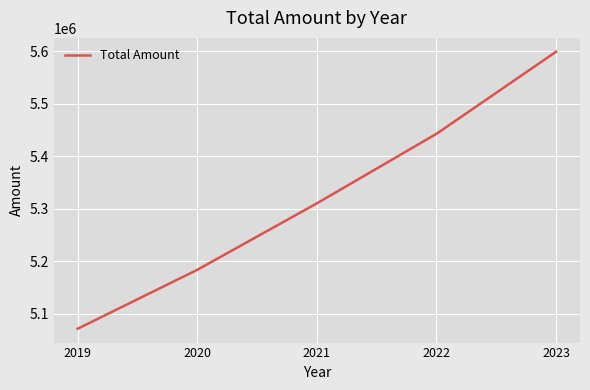

What is the difference between the values at 2020 and 2019?

112094